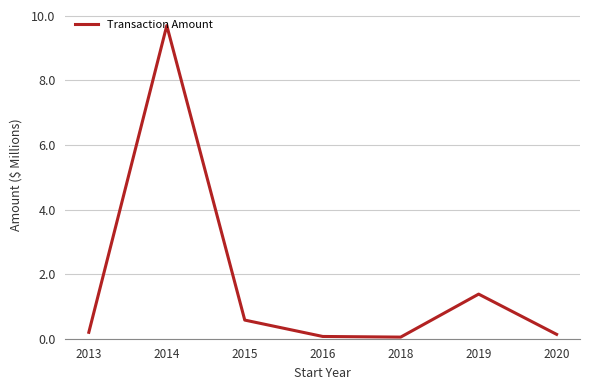

What is the change in value from 2013 to 2014?

+9.5